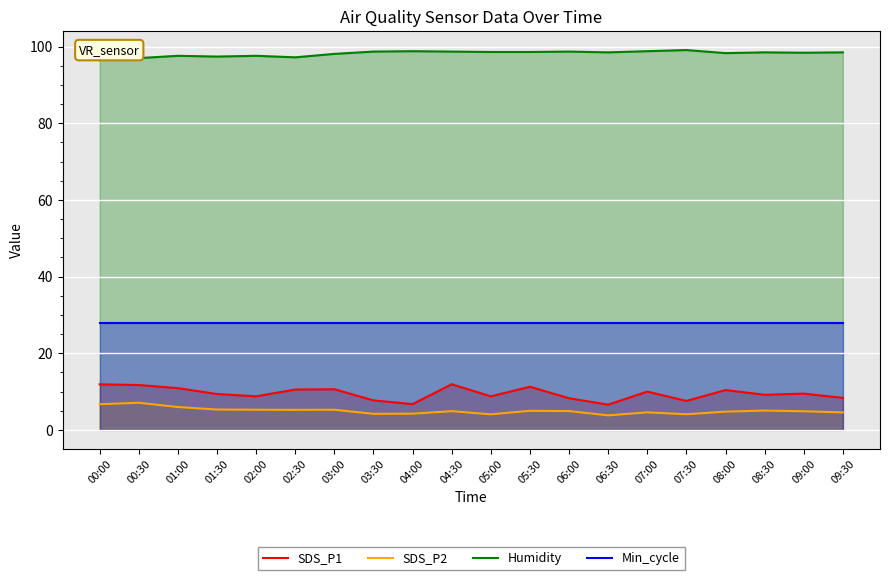

How many values in the SDS_P1 series are below 9?

8